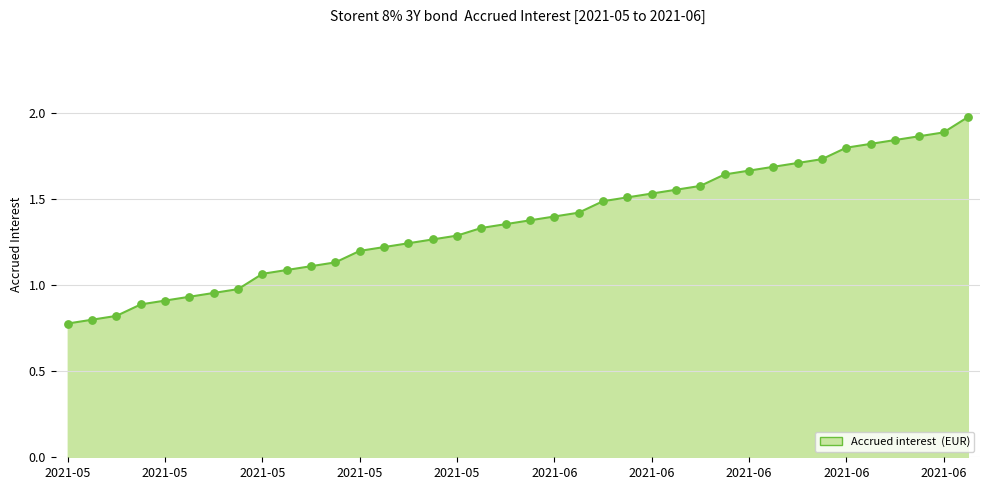

What is the greatest value displayed?

2.0